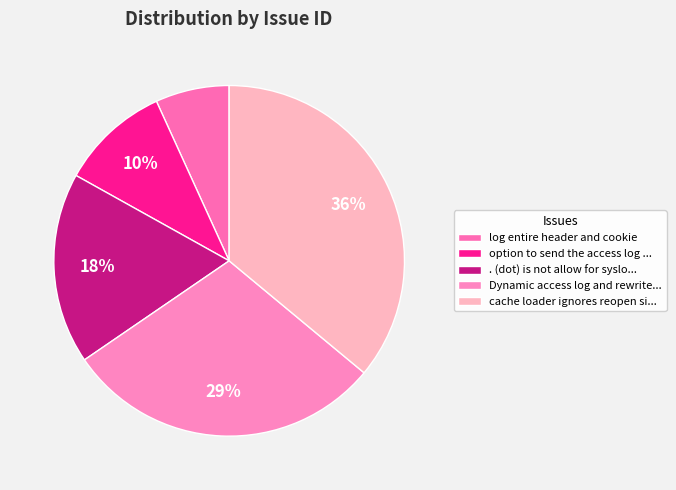

Which category has the smallest portion of the pie?

log entire header and cookie